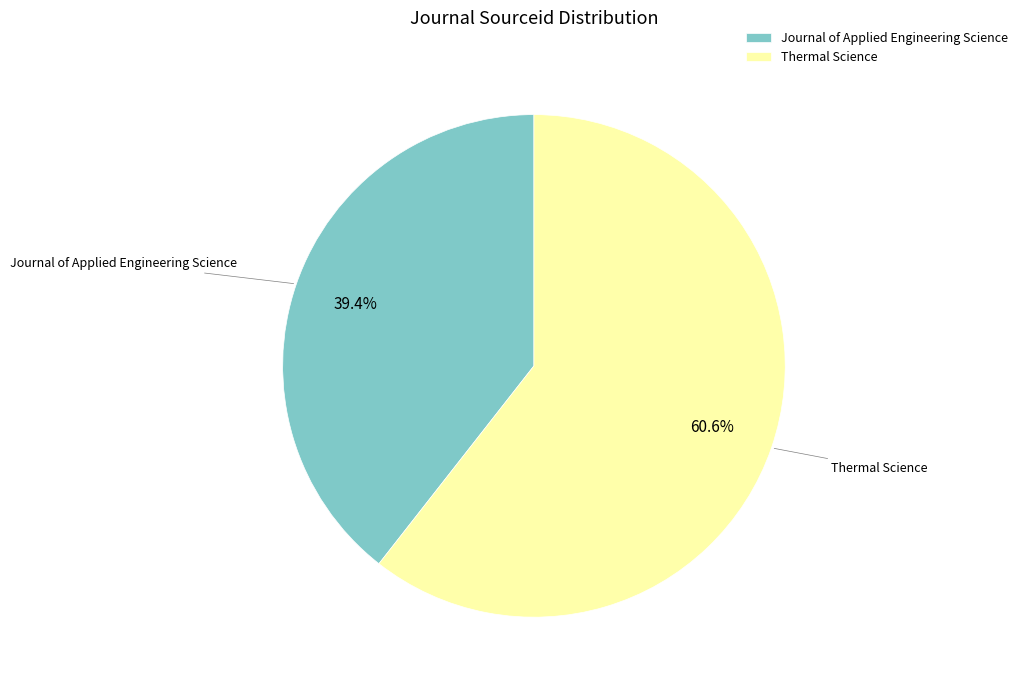

How many slices are in this pie chart?

2